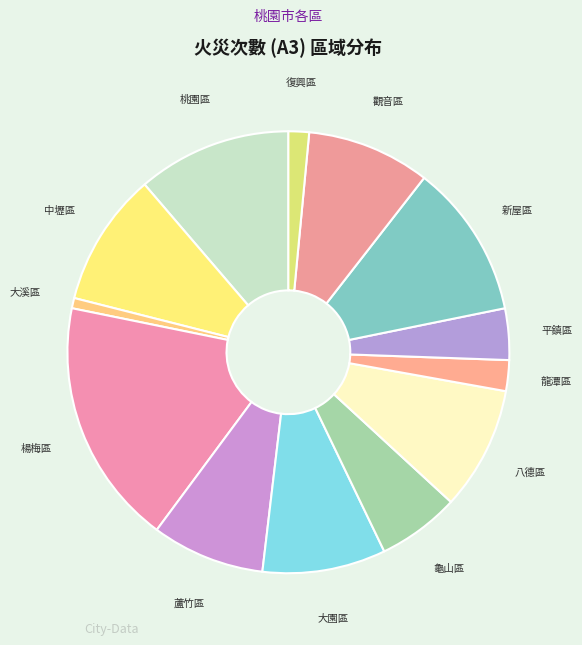

Which category has the smallest portion of the pie?

大溪區